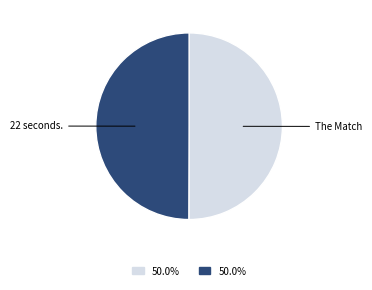

The The Match slice represents 50% of the pie. True or false?

True